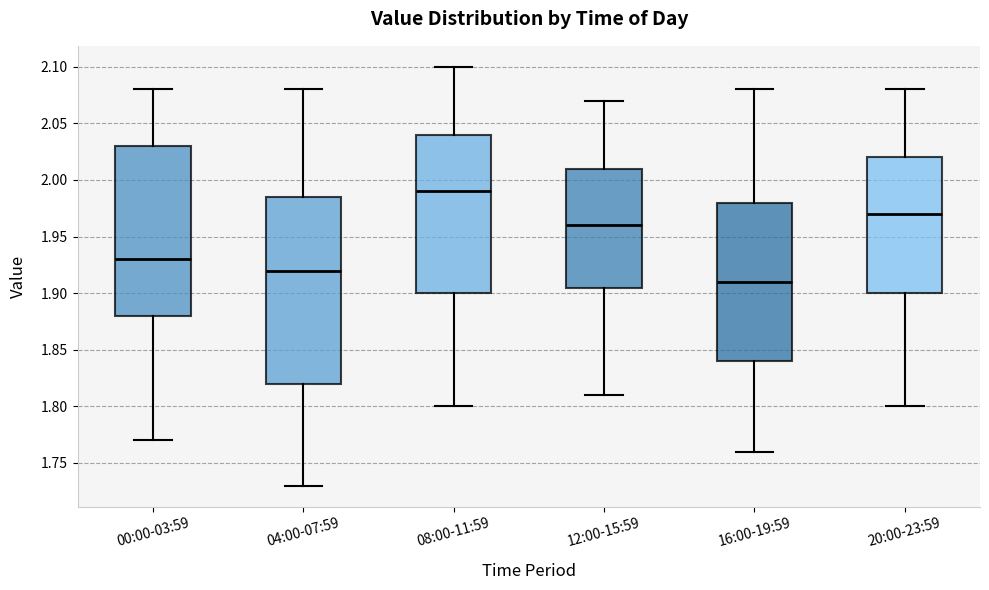

Reading left to right, read every box against the y-axis: the position of its median line, the range the box covers, and the ends of its whiskers. The values are not printed on the chart, so give them approximately, as read against the axis.

00:00-03:59: median 1.930, box 1.880 to 2.030, whiskers 1.770 to 2.080
04:00-07:59: median 1.920, box 1.820 to 1.985, whiskers 1.730 to 2.080
08:00-11:59: median 1.990, box 1.900 to 2.040, whiskers 1.800 to 2.100
12:00-15:59: median 1.960, box 1.905 to 2.010, whiskers 1.810 to 2.070
16:00-19:59: median 1.910, box 1.840 to 1.980, whiskers 1.760 to 2.080
20:00-23:59: median 1.970, box 1.900 to 2.020, whiskers 1.800 to 2.080